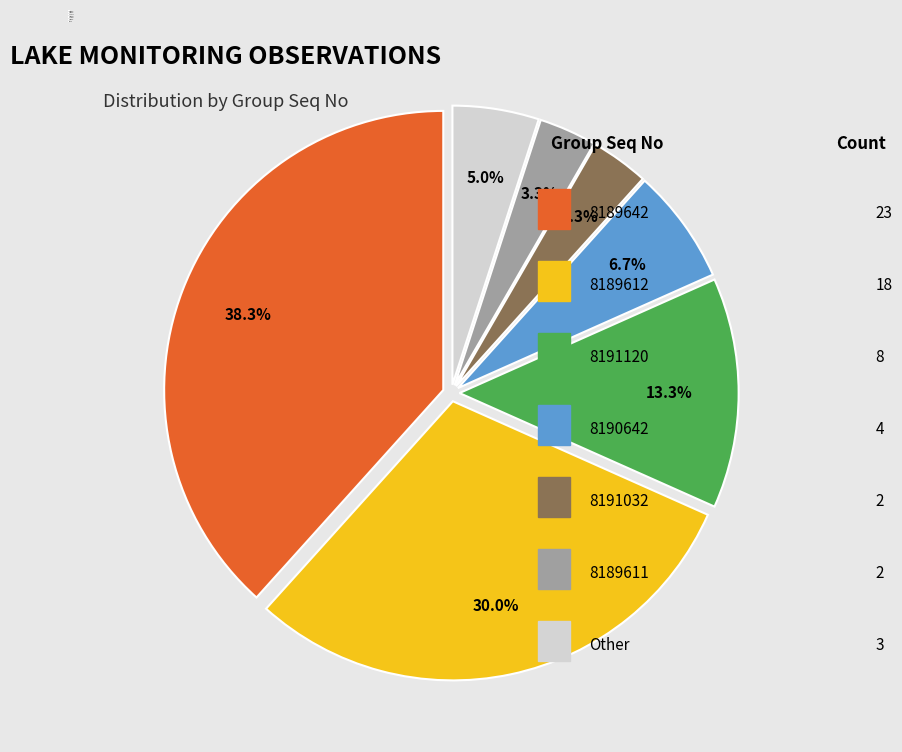

Which slice is the largest?

8189642